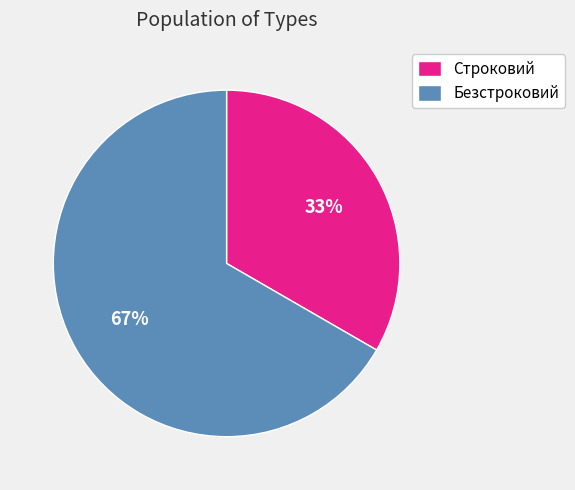

Combined, do Строковий and Безстроковий account for over 50%?

Yes